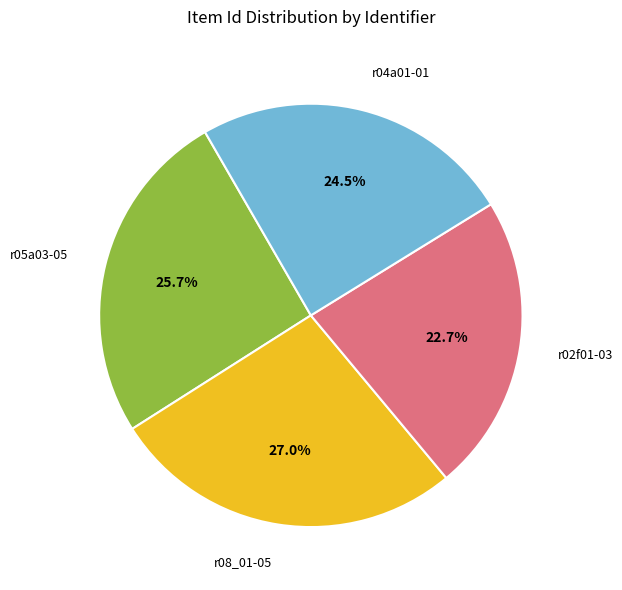

What percentage is NOT represented by r05a03-05?

74.3%